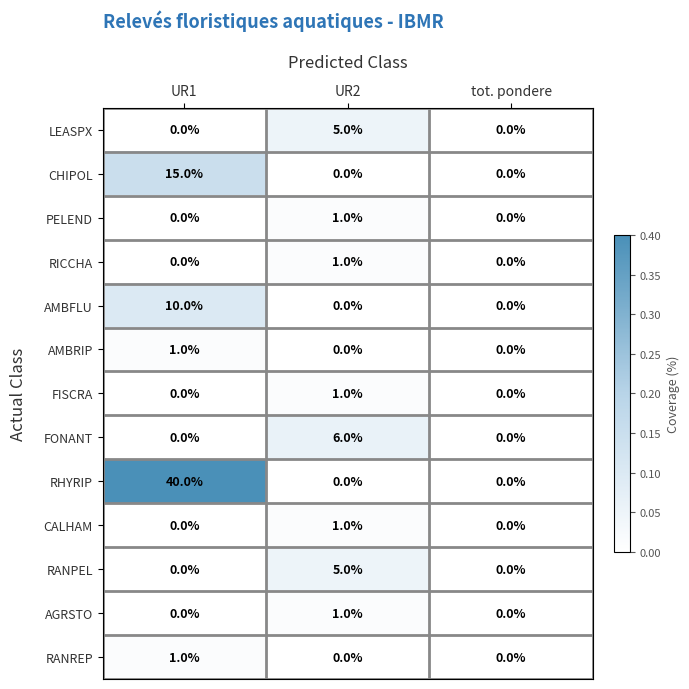

What is the difference between the LEASPX values at UR2 and tot. pondere?

5